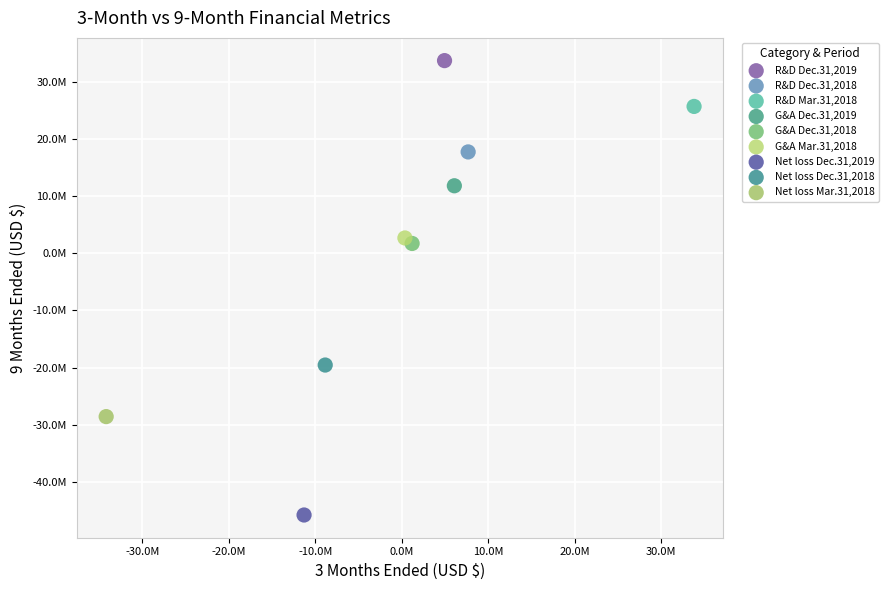

Which series contains the lowest Y value?

Net loss Dec.31,2019